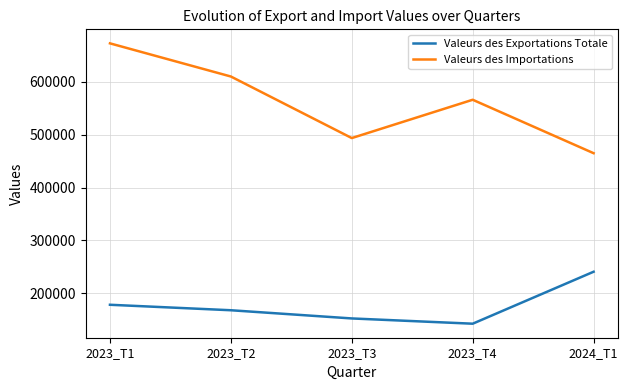

What is the greatest value displayed?

673112.0